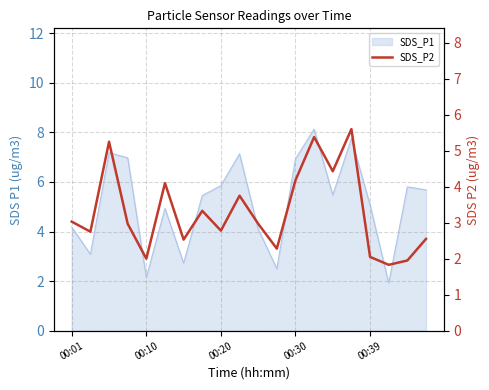

Reading left to right, extract all data points from this chart.

3.0	2.8	5.2	3.0	2.0	4.1	2.5	3.3	2.8	3.8	3.0	2.3	4.2	5.4	4.4	5.6	2.0	1.8	1.9	2.5